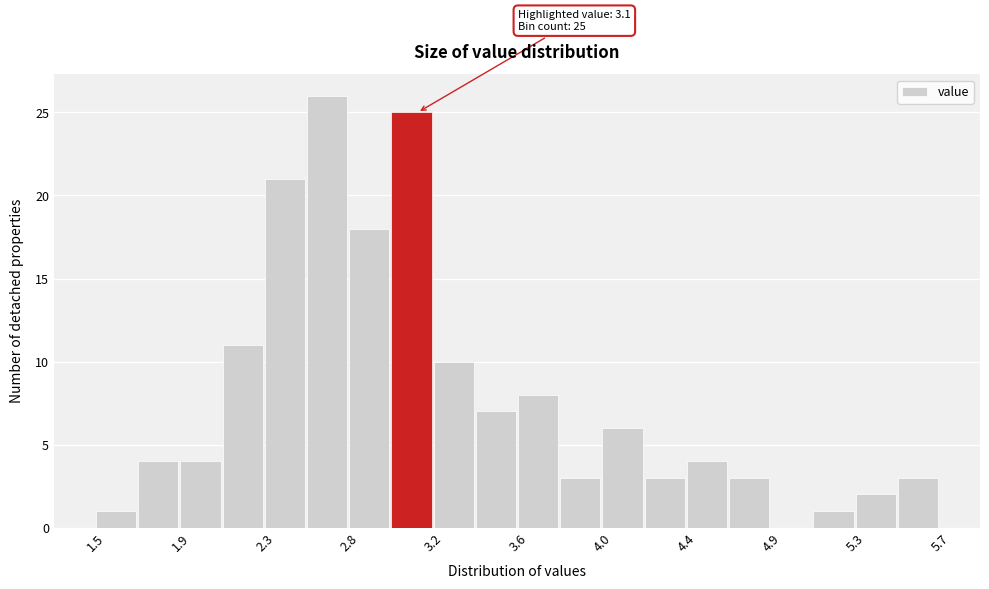

Which range on the x-axis has the tallest bar?

2.55 to 2.76